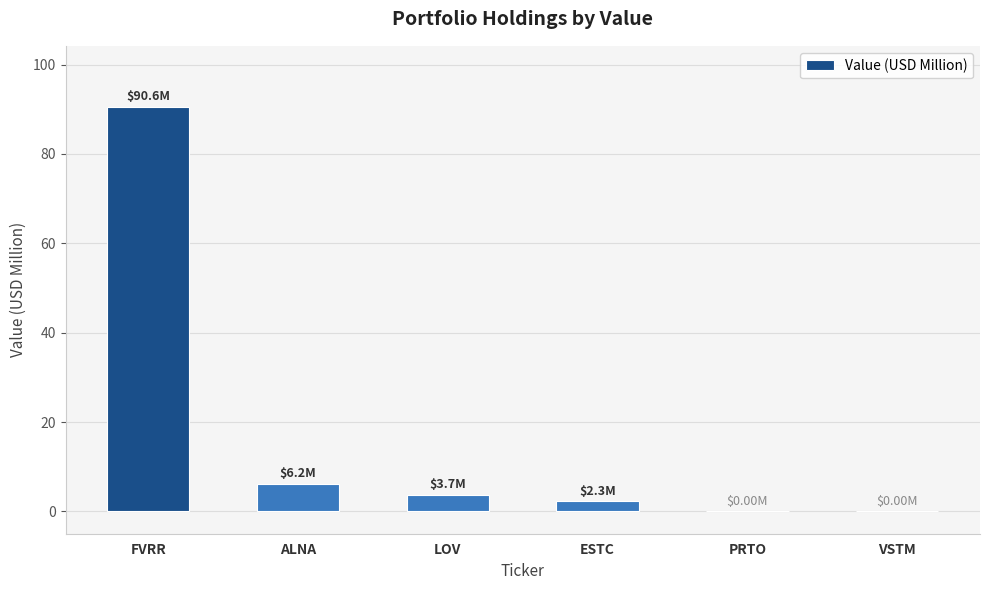

What is the sum of all values?

102.8